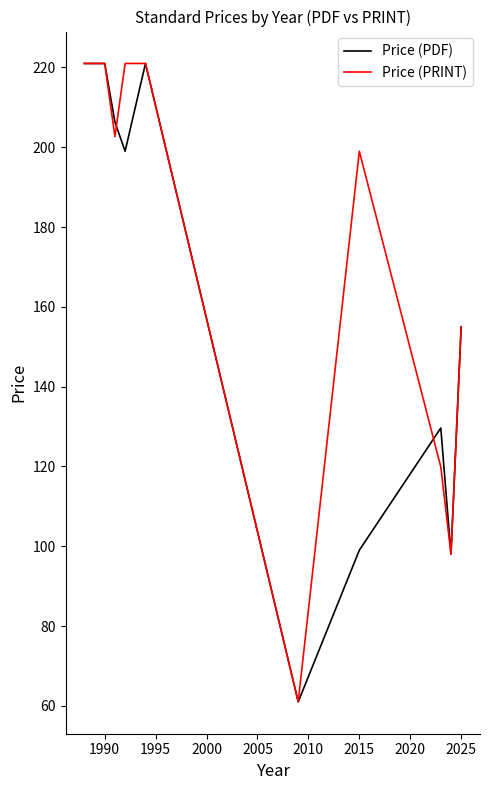

Count the number of categories in the chart.

10